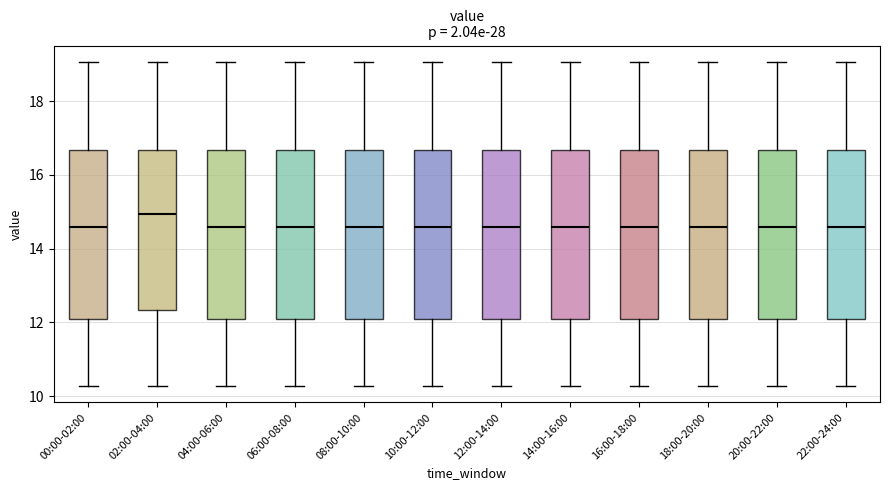

Reading left to right, transcribe this box plot: for each box, give where its median line is, the range the box spans, and where its two whiskers end, as read against the y-axis. The values are not printed on the chart, so give them approximately, as read against the axis.

00:00-02:00: median 14.6, box 12.0 to 16.6, whiskers 10.2 to 19.0
02:00-04:00: median 15.0, box 12.4 to 16.6, whiskers 10.2 to 19.0
04:00-06:00: median 14.6, box 12.0 to 16.6, whiskers 10.2 to 19.0
06:00-08:00: median 14.6, box 12.0 to 16.6, whiskers 10.2 to 19.0
08:00-10:00: median 14.6, box 12.0 to 16.6, whiskers 10.2 to 19.0
10:00-12:00: median 14.6, box 12.0 to 16.6, whiskers 10.2 to 19.0
12:00-14:00: median 14.6, box 12.0 to 16.6, whiskers 10.2 to 19.0
14:00-16:00: median 14.6, box 12.0 to 16.6, whiskers 10.2 to 19.0
16:00-18:00: median 14.6, box 12.0 to 16.6, whiskers 10.2 to 19.0
18:00-20:00: median 14.6, box 12.0 to 16.6, whiskers 10.2 to 19.0
20:00-22:00: median 14.6, box 12.0 to 16.6, whiskers 10.2 to 19.0
22:00-24:00: median 14.6, box 12.0 to 16.6, whiskers 10.2 to 19.0